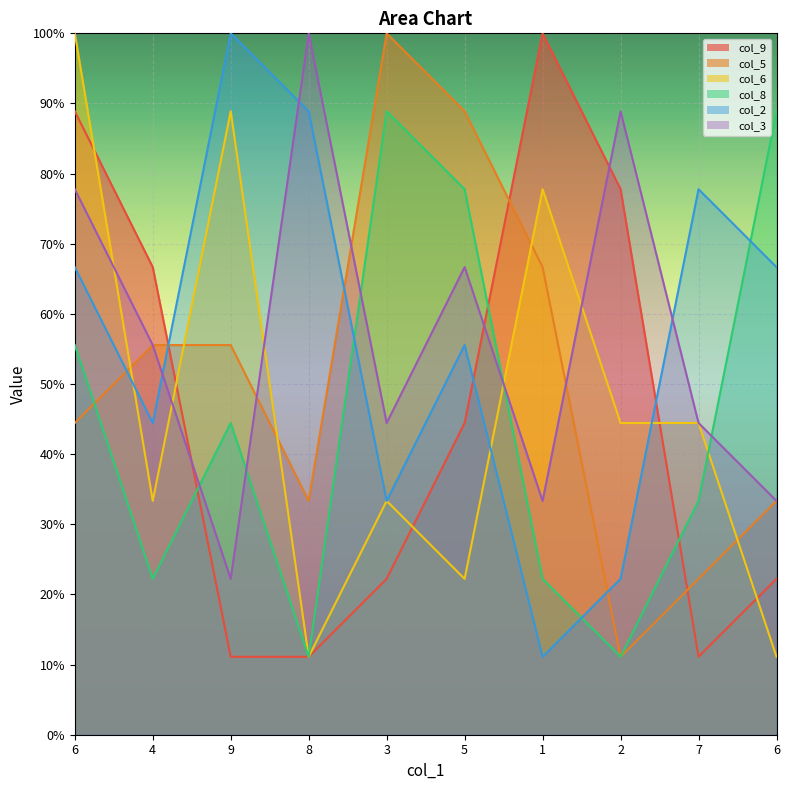

How many categories are shown in the chart?

10